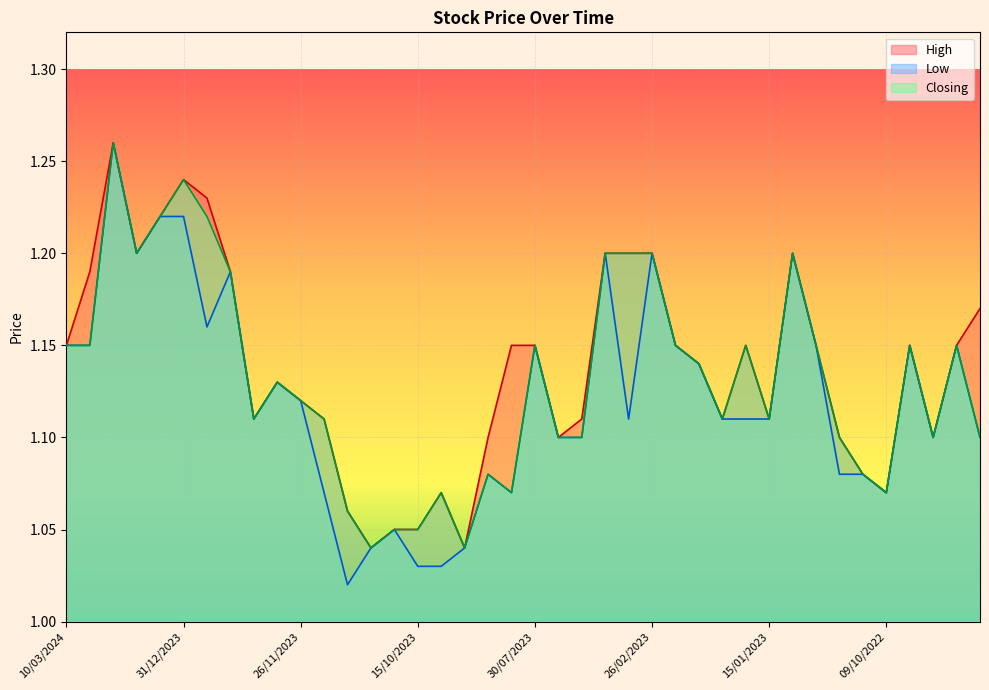

The Closing series shows 1.1 at 12/11/2023. True or false?

True